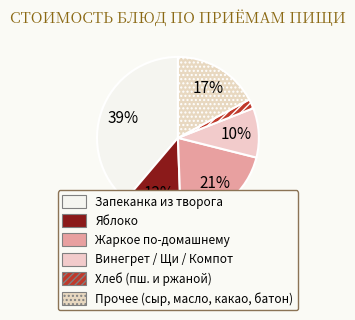

How many segments does this pie chart have?

6